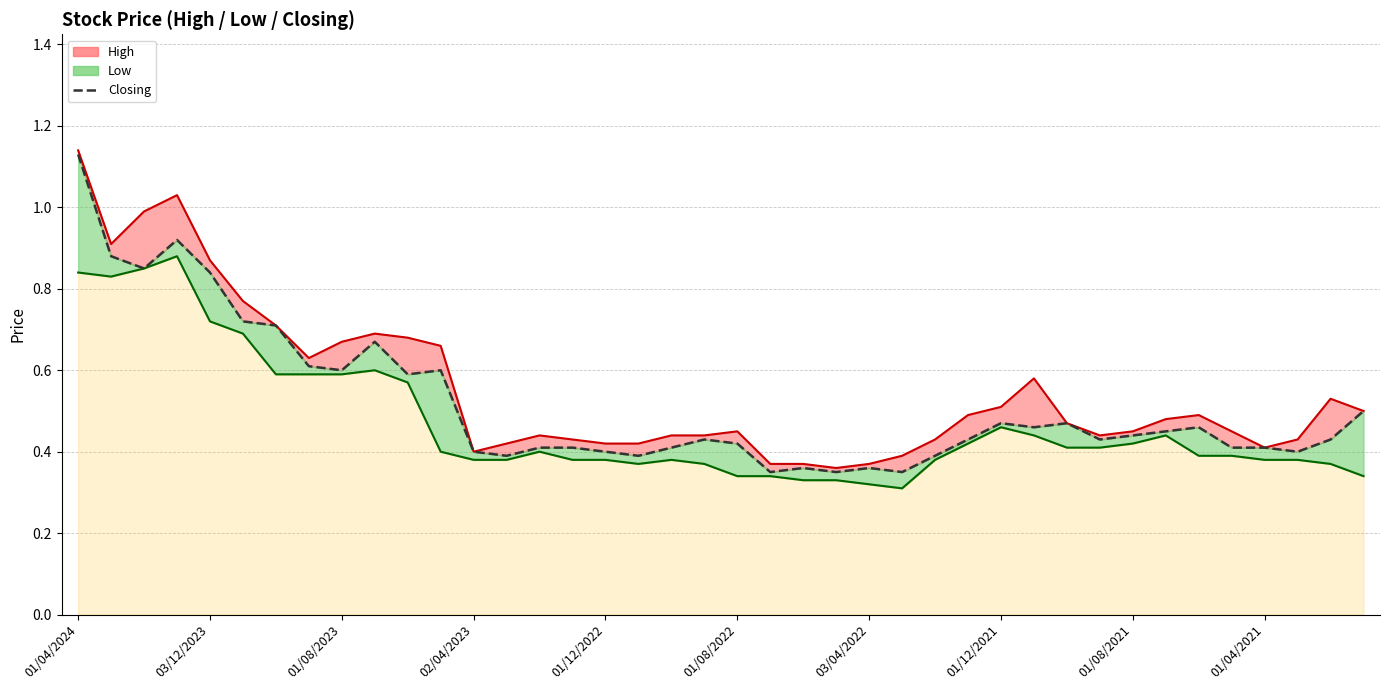

How many interior local valleys does the High line series have?

6